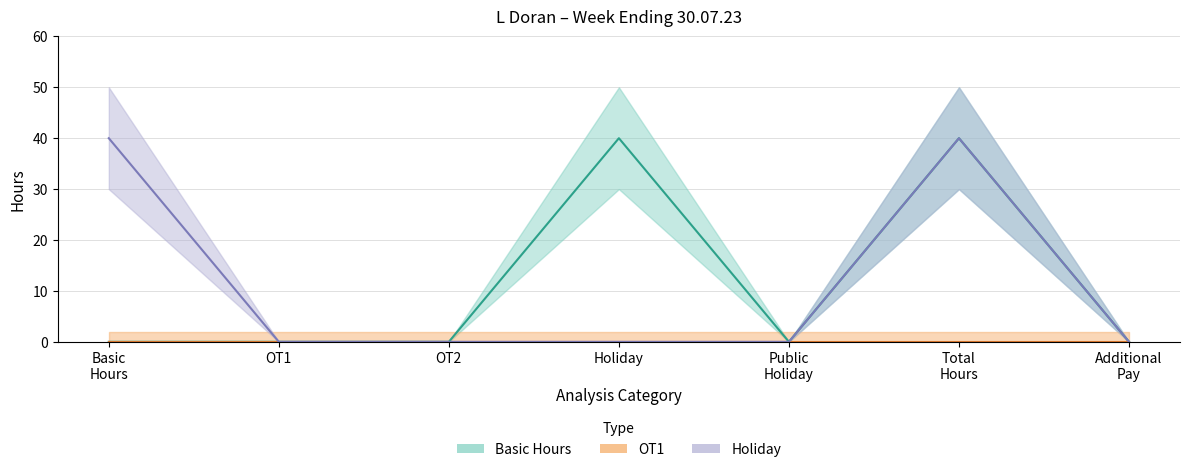

True or false: Basic Hours has a value of 0 at Total Hours.

True